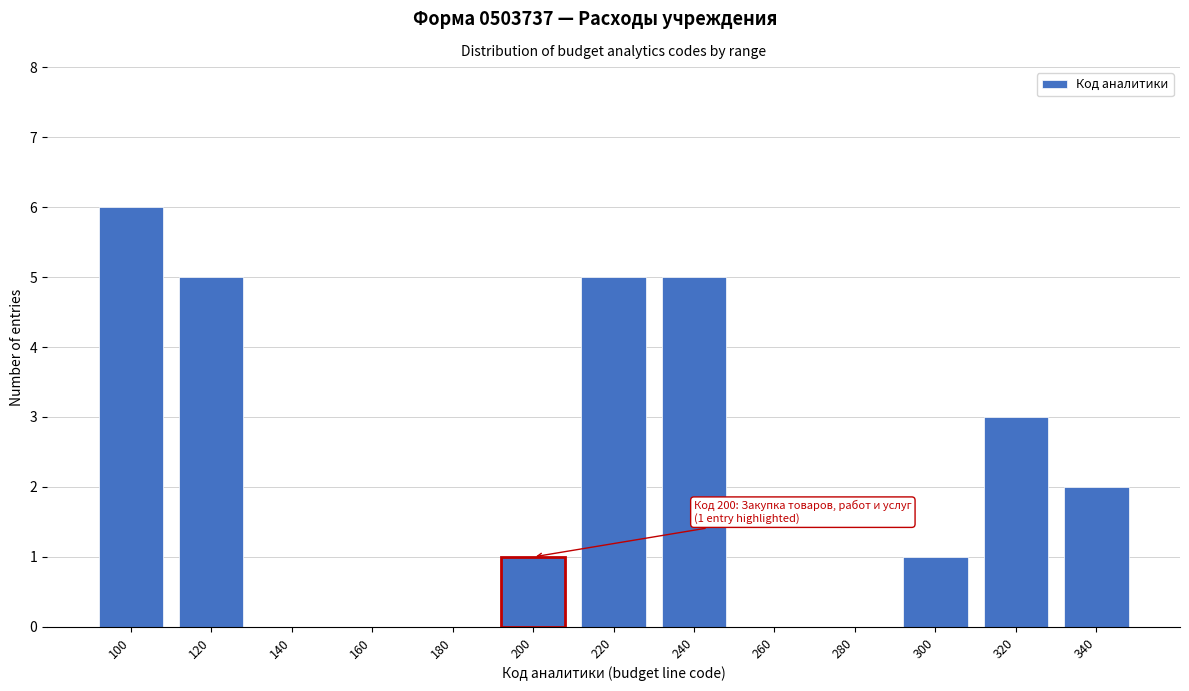

Reading right to left, transcribe all the data shown in this chart.

340=2	320=3	300=1	280=0	260=0	240=5	220=5	200=1	180=0	160=0	140=0	120=5	100=6